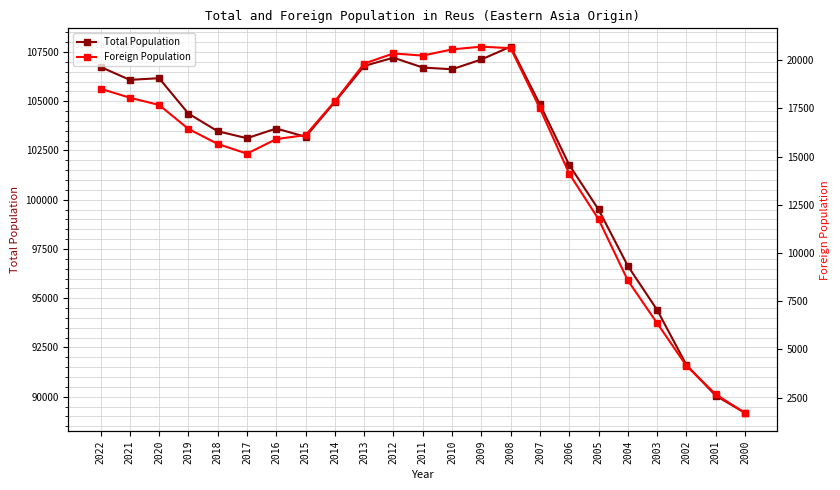

How many lines are shown in the chart?

2